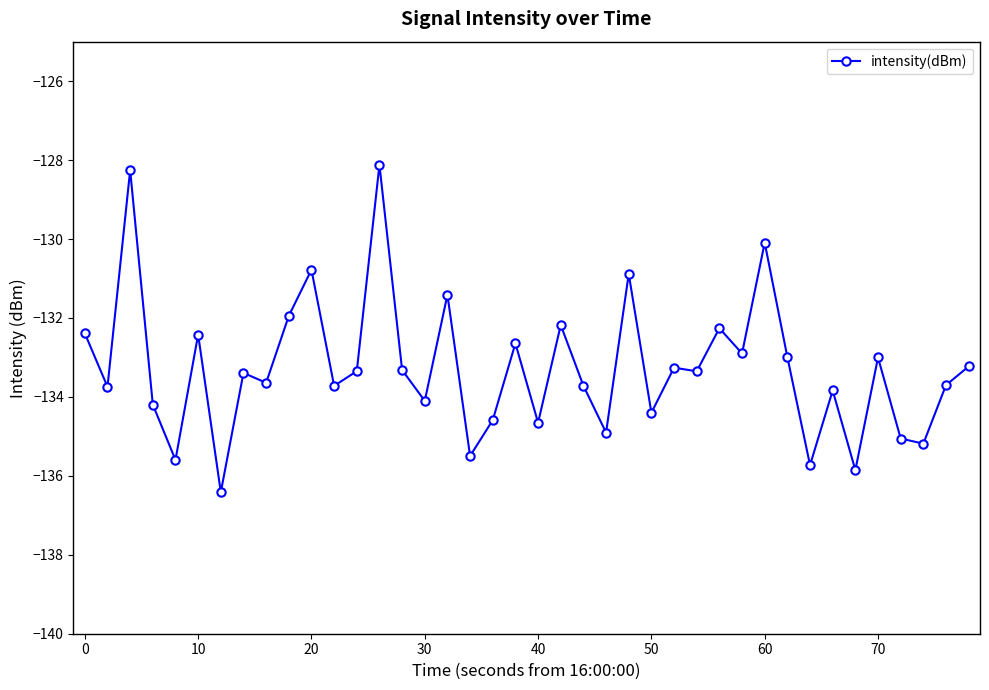

How many lines are shown in the chart?

1